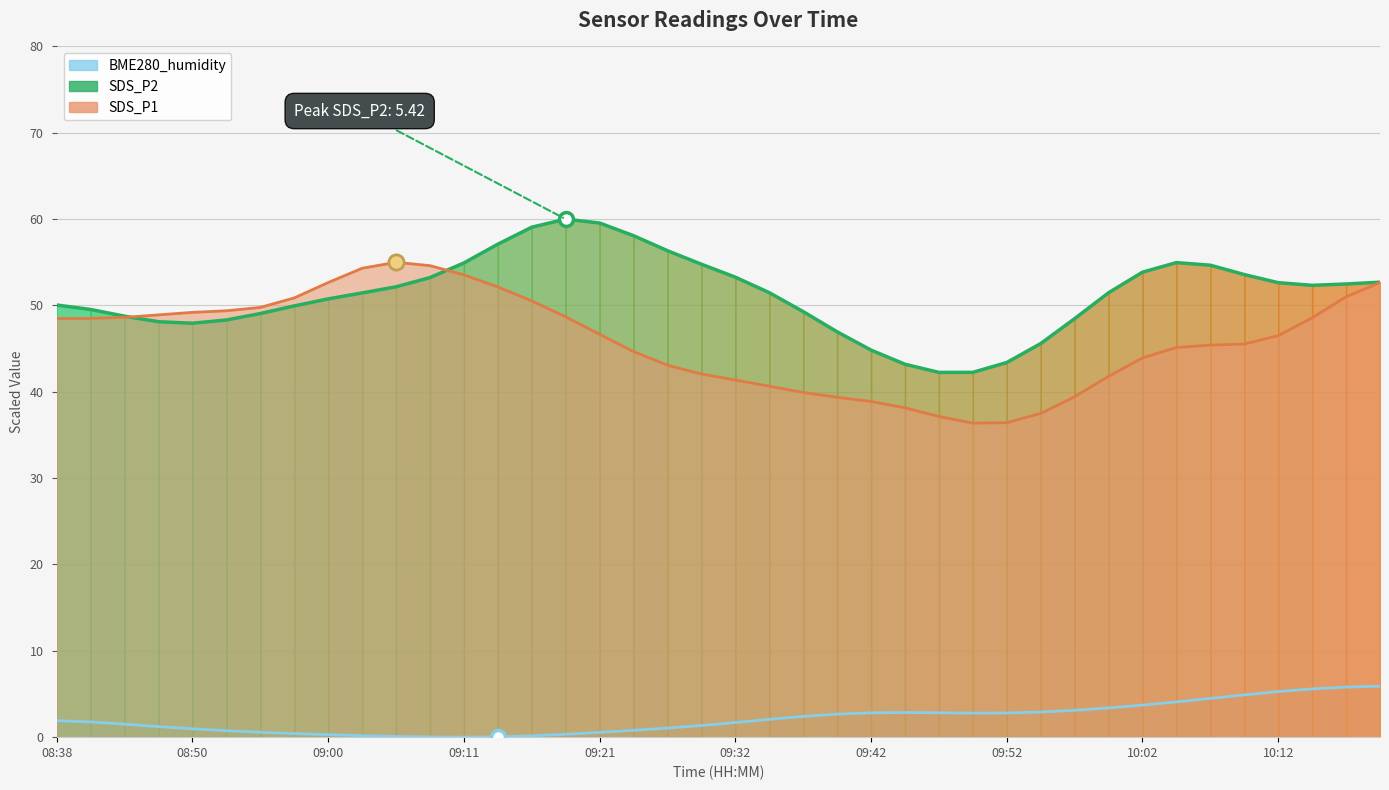

What is the difference between the values at 17 and 10:12?

6.6